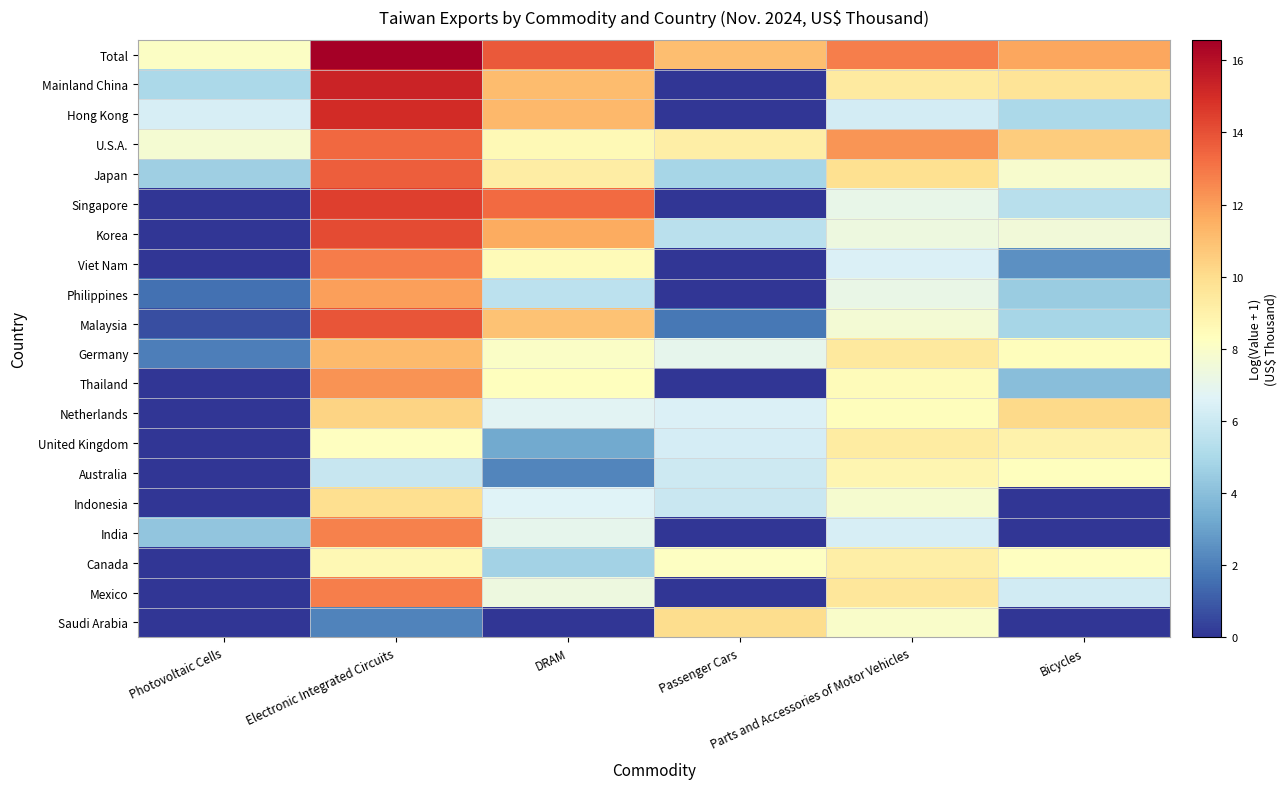

What is the difference between the highest and lowest values at Passenger Cars?

11.1